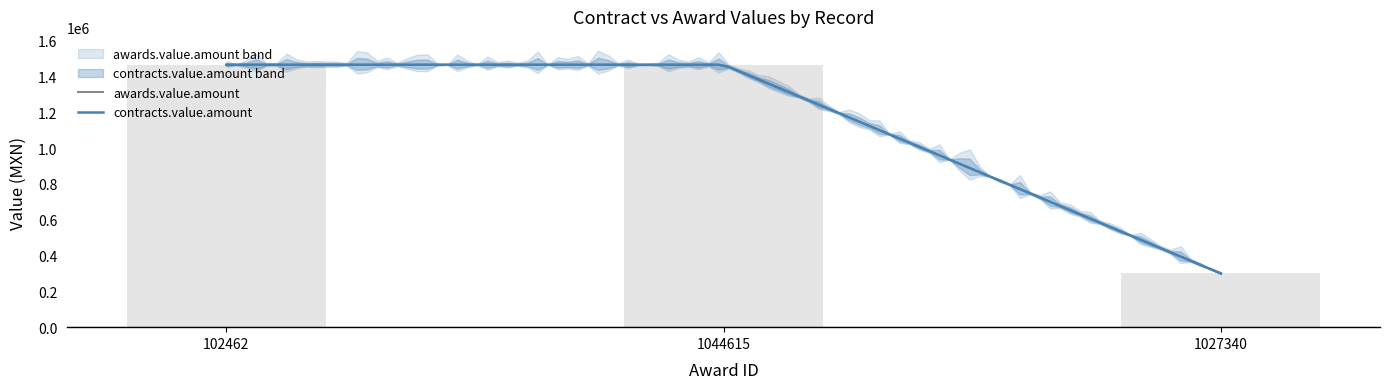

Rank the categories by value from highest to lowest.

102462, 1044615, 1027340